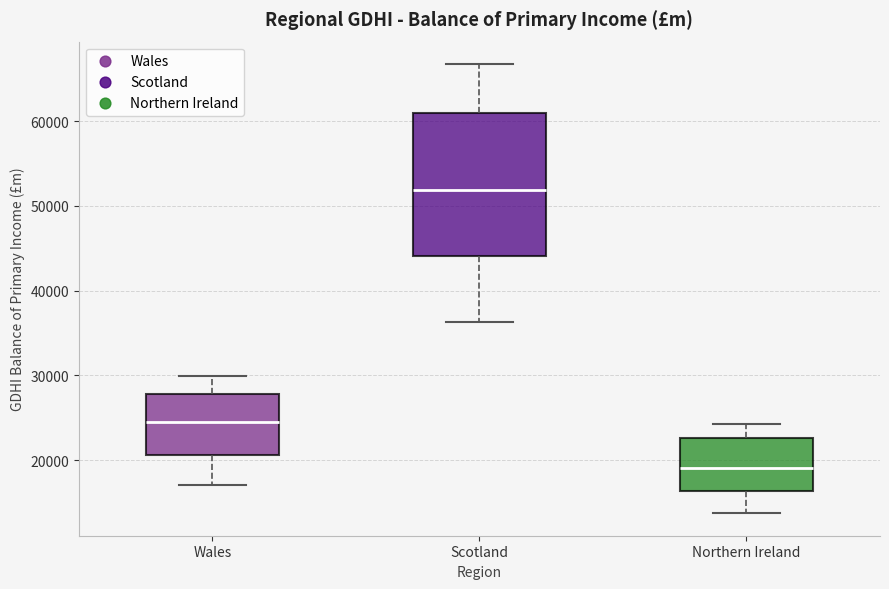

Reading left to right, read every box against the y-axis: the position of its median line, the range the box covers, and the ends of its whiskers. The values are not printed on the chart, so give them approximately, as read against the axis.

Wales: median 24000, box 21000 to 28000, whiskers 17000 to 30000
Scotland: median 52000, box 44000 to 61000, whiskers 36000 to 67000
Northern Ireland: median 19000, box 16000 to 23000, whiskers 14000 to 24000